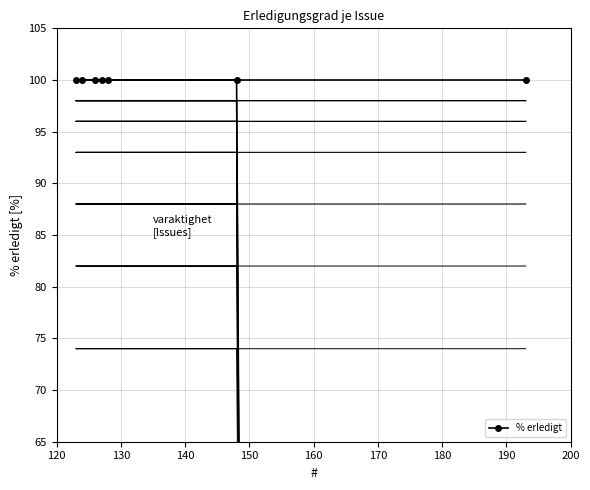

Between 170 and 150, which is larger?

170